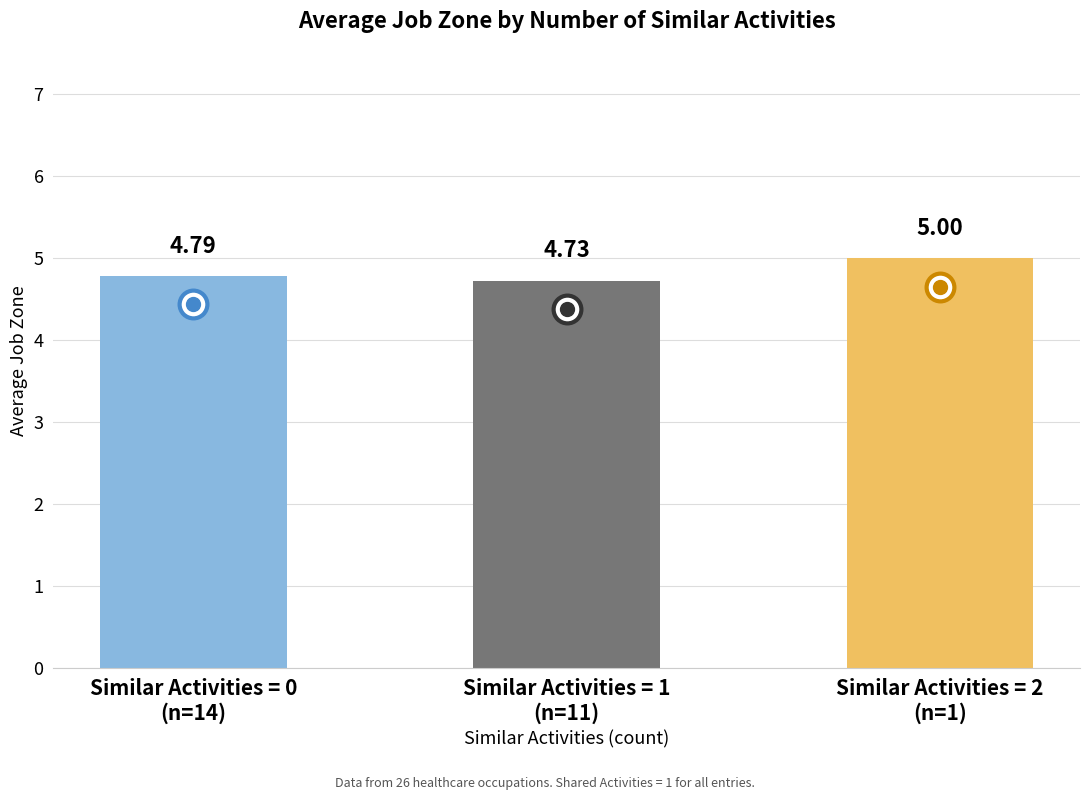

True or false: the data shows 5.0 at Similar Activities = 2
(n=1).

True